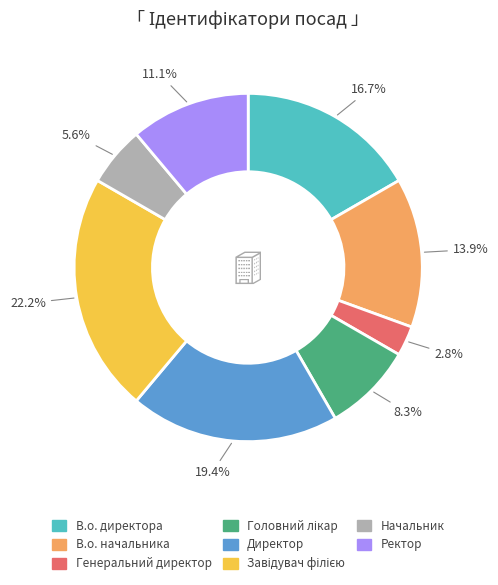

To the nearest percent, what portion does Директор represent?

19%